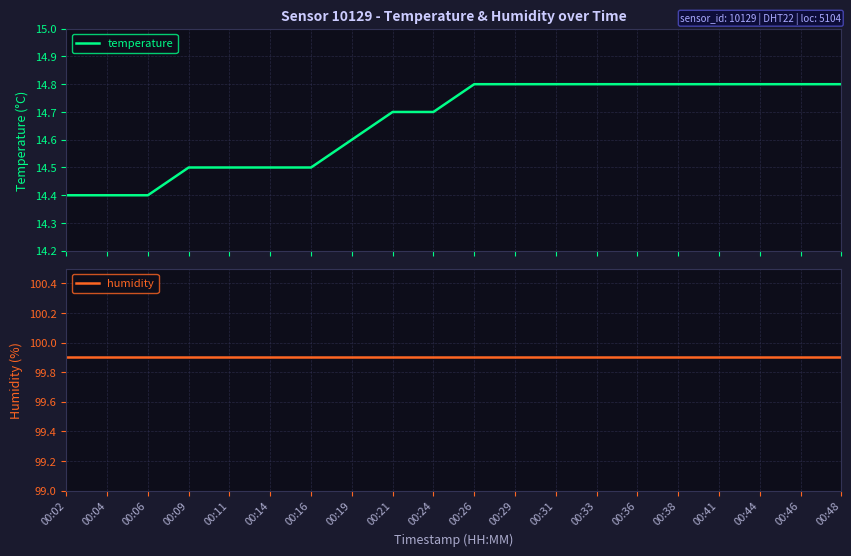

How many categories are shown in the chart?

20